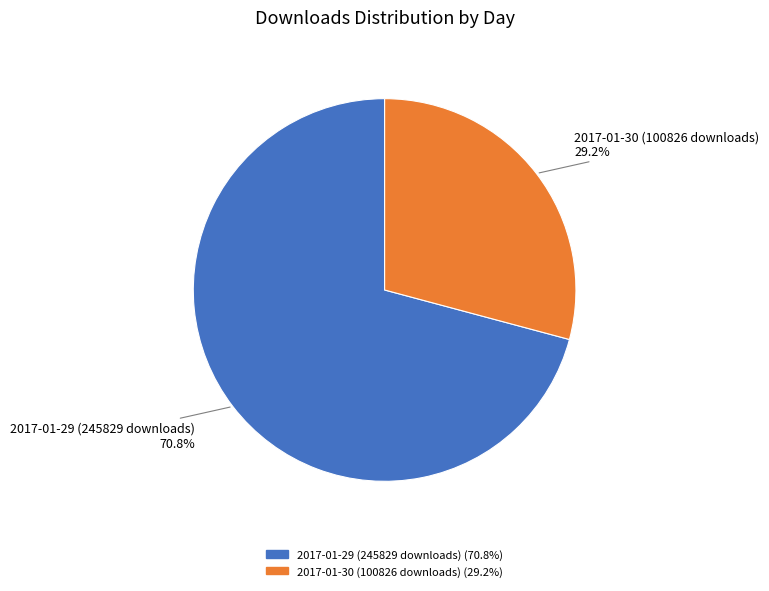

What percentage do 2017-01-29 (245829 downloads) and 2017-01-30 (100826 downloads) together represent?

100.0%